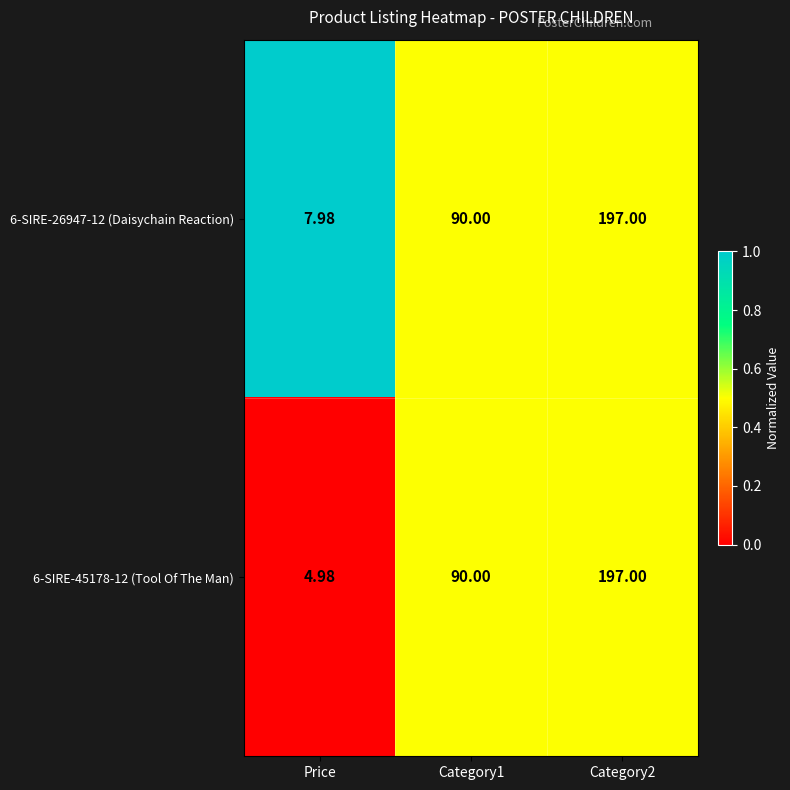

Which category has the lowest value across all series?

Price